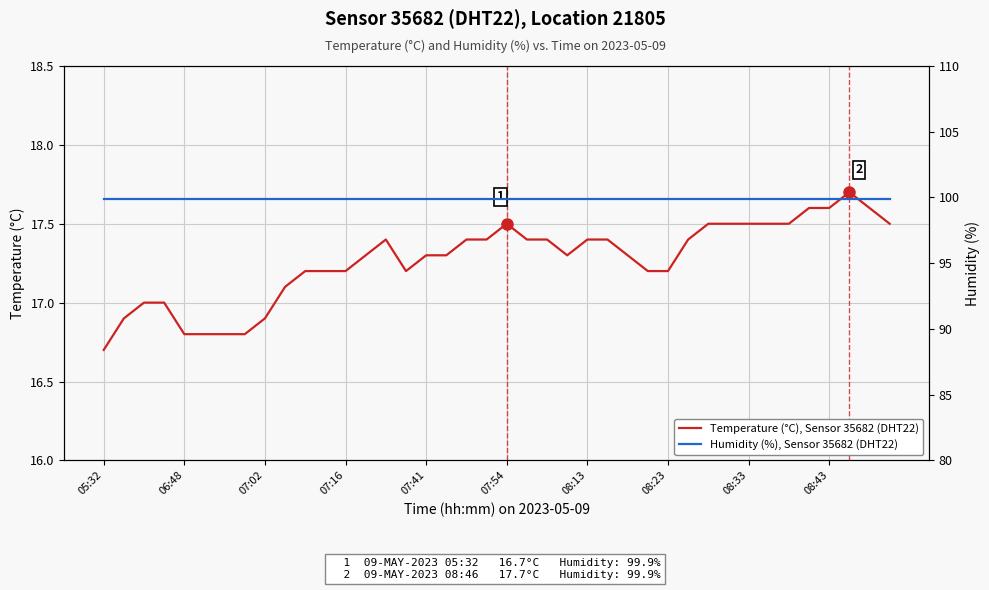

Is it true that Temperature (°C), Sensor 35682 (DHT22) equals 28.4 at 05:32?

False